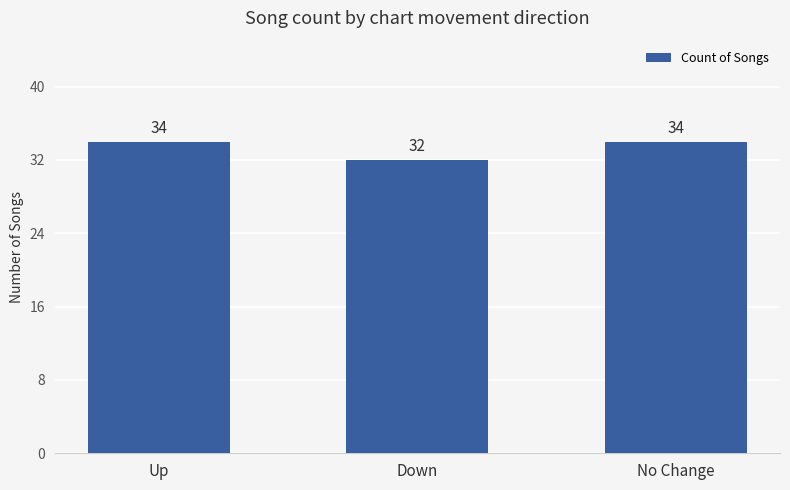

Read the value at Down.

32